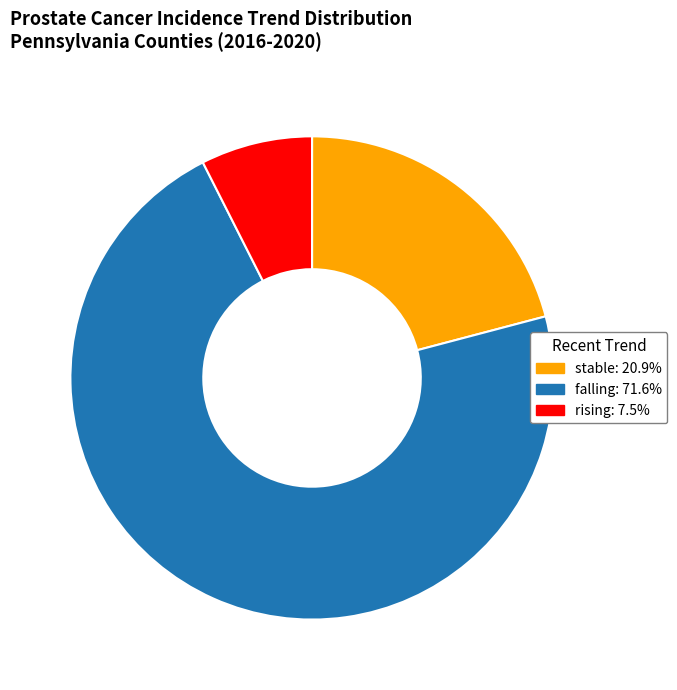

Do stable and rising together represent more than half of the pie?

No